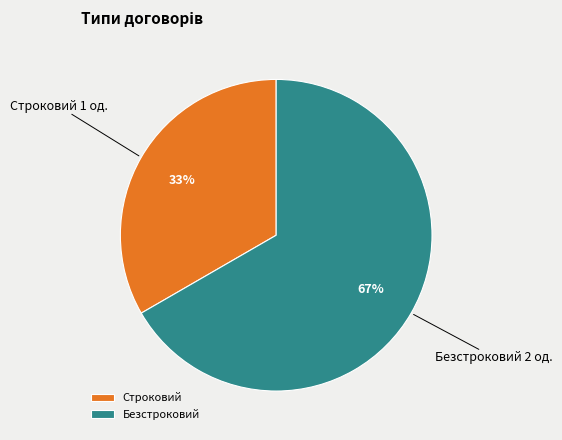

To the nearest percent, what is the combined percentage of Строковий and Безстроковий?

100%